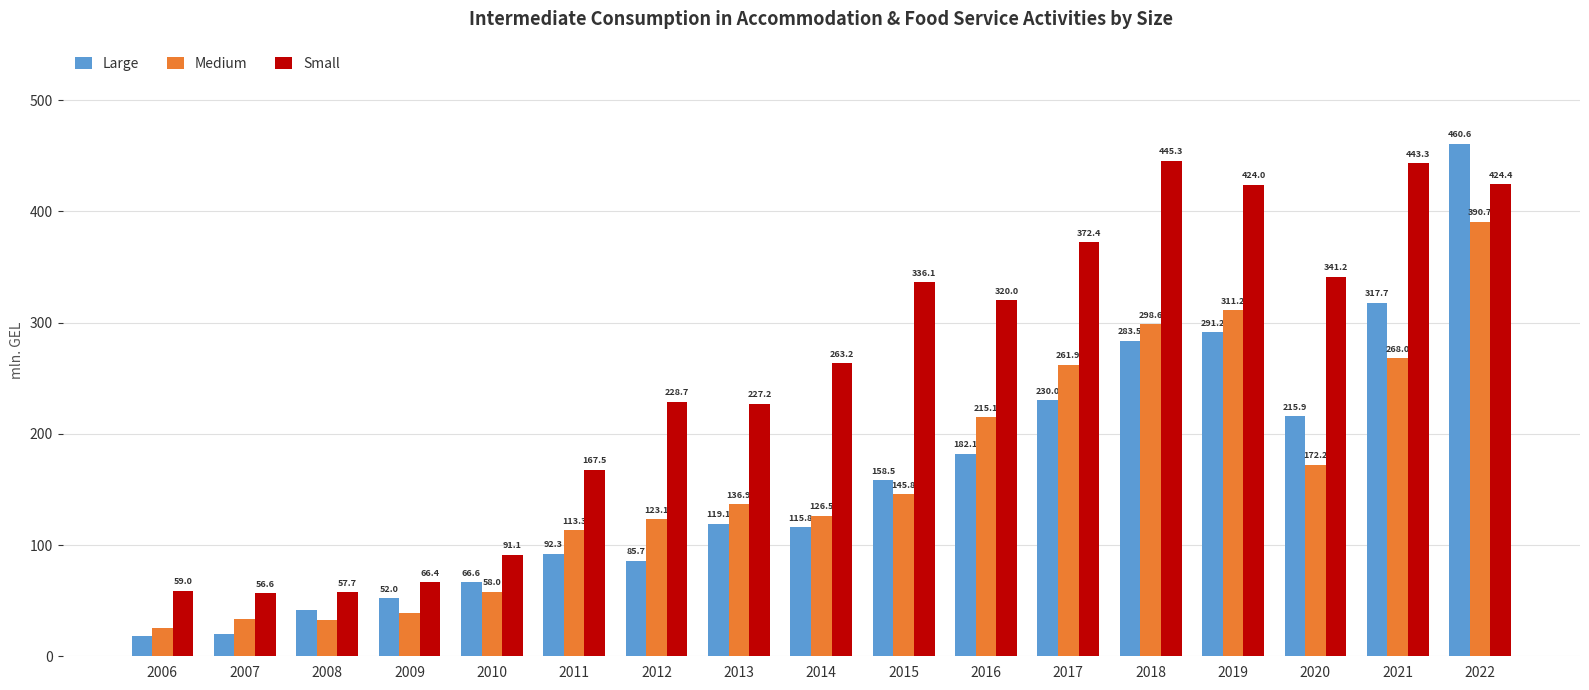

What is the maximum value shown in the chart?

460.6